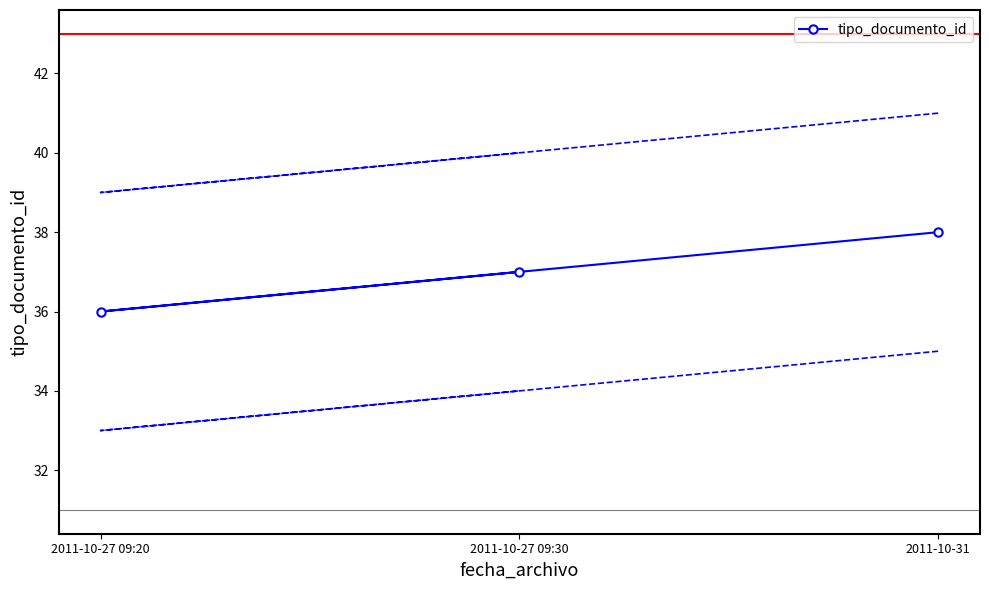

Is it true that the value at 2011-10-27 09:30 is 62?

False